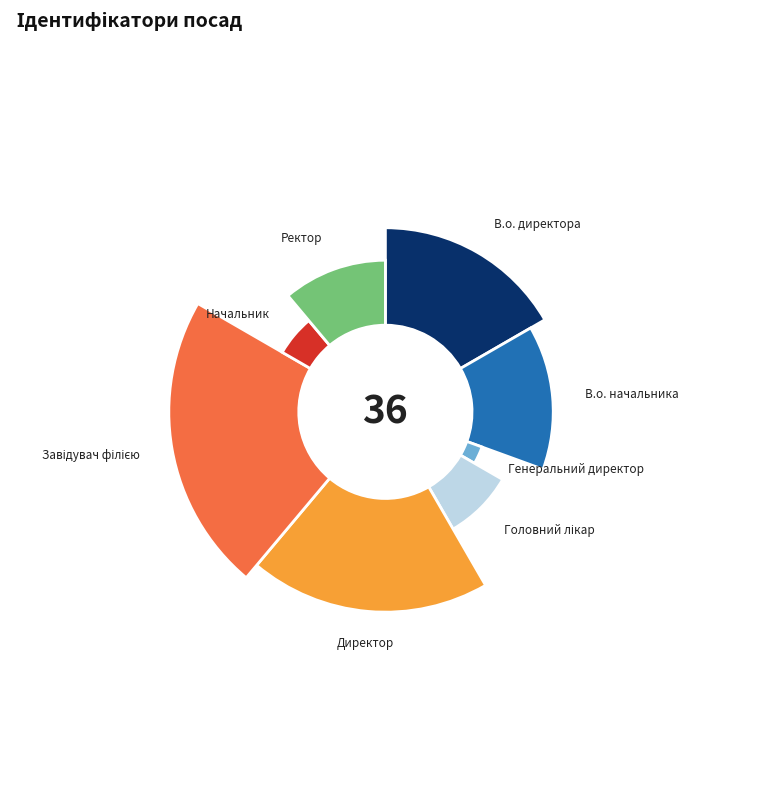

Which has a higher value, Генеральний директор or Начальник?

Начальник